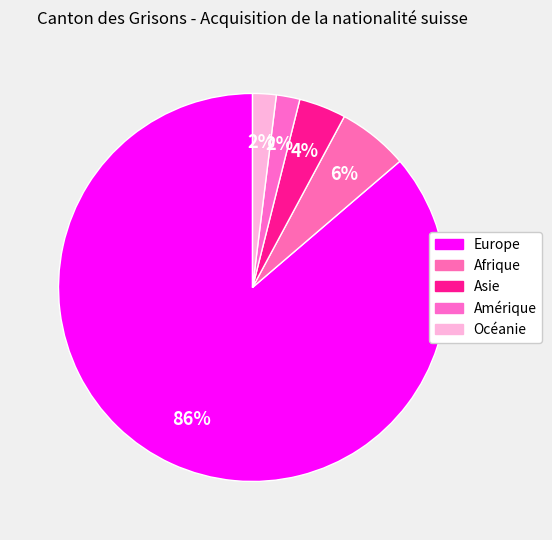

How many segments does this pie chart have?

5